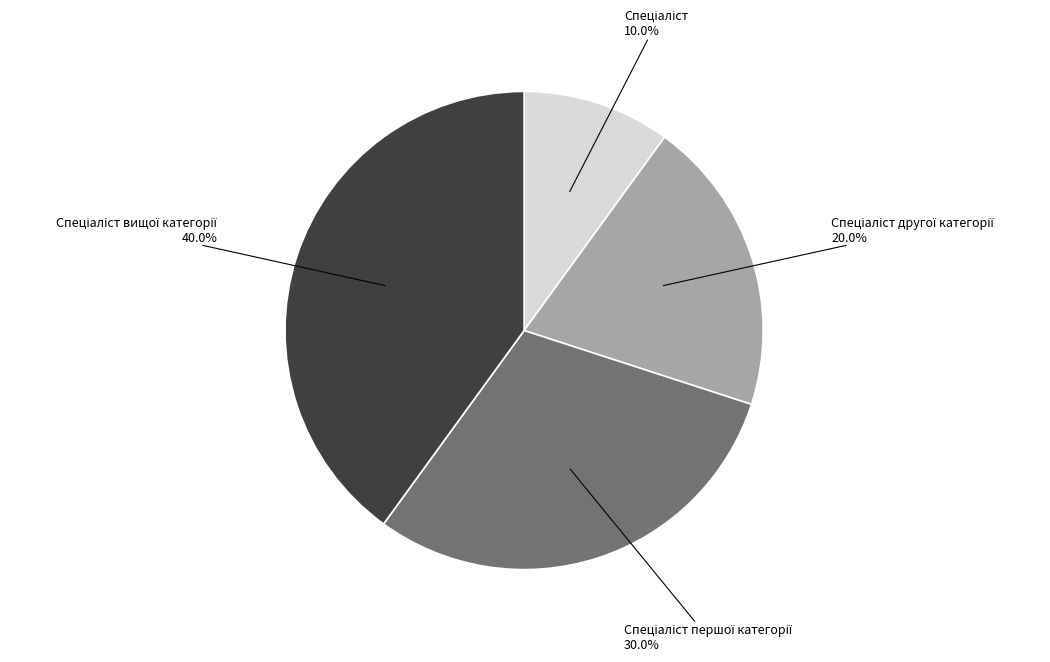

How many segments does this pie chart have?

4